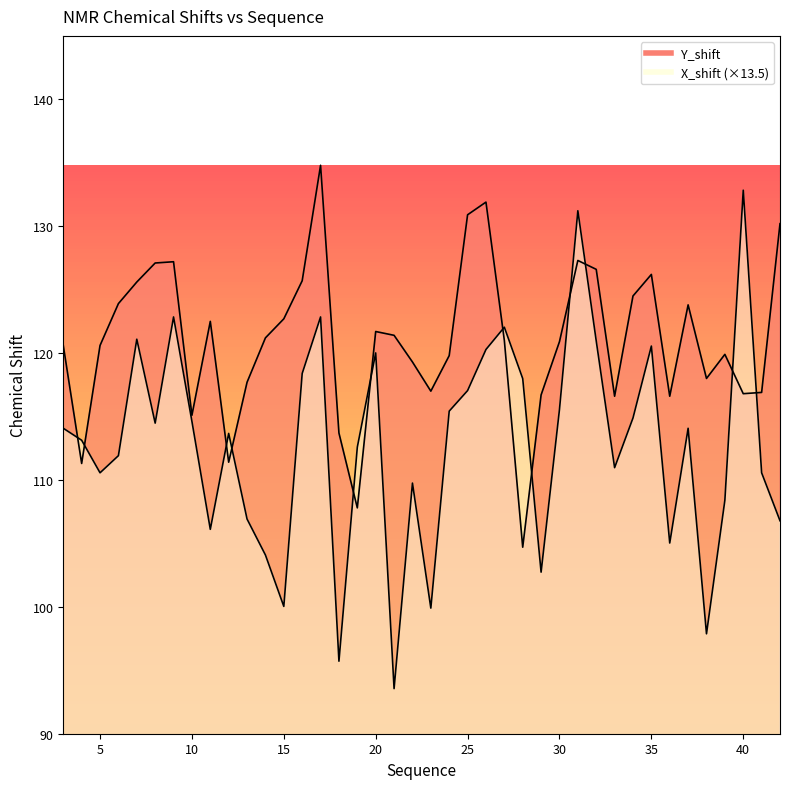

At which category is the sum across all series the highest?

31